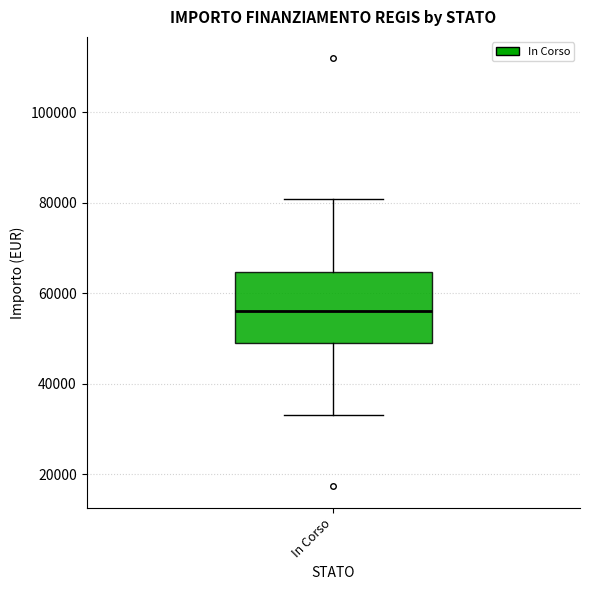

Read this box plot against the y-axis: the position of the median line, the range covered by the box, and the ends of both whiskers. The values are not printed on the chart, so give them approximately, as read against the axis.

median 56000, box 50000 to 64000, whiskers 32000 to 80000